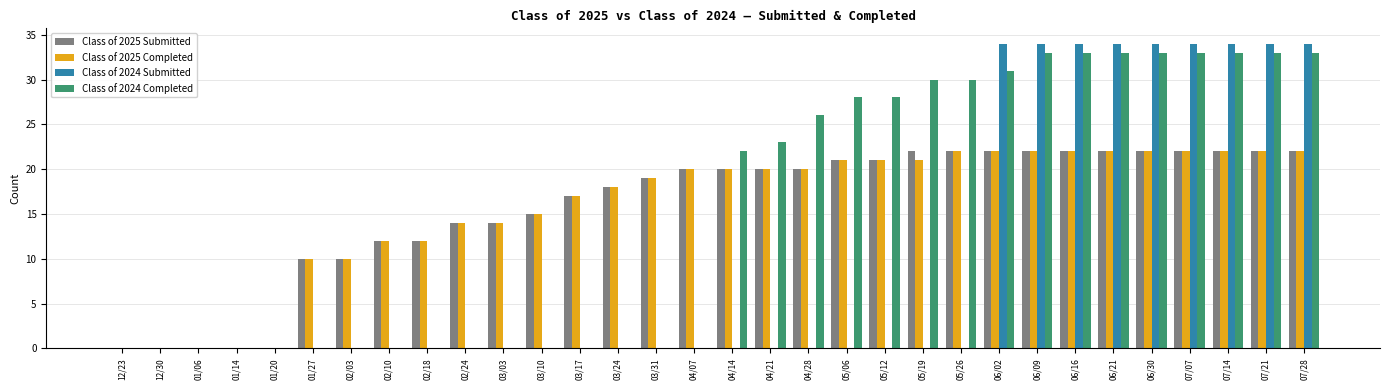

What is the sum of all Class of 2025 Completed values?

504